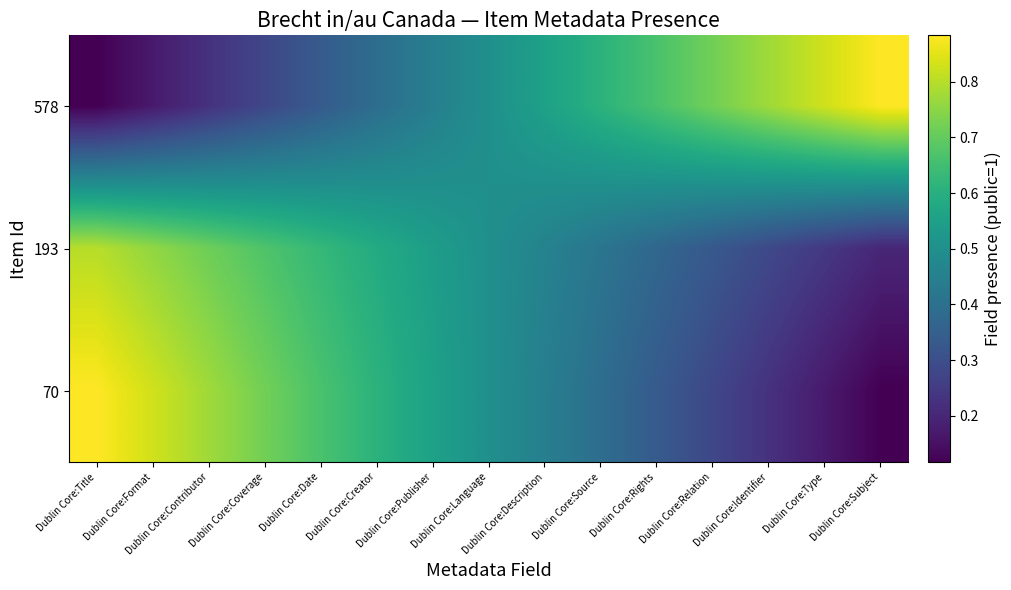

Which has a higher value, Dublin Core:Relation or Dublin Core:Creator?

Dublin Core:Relation